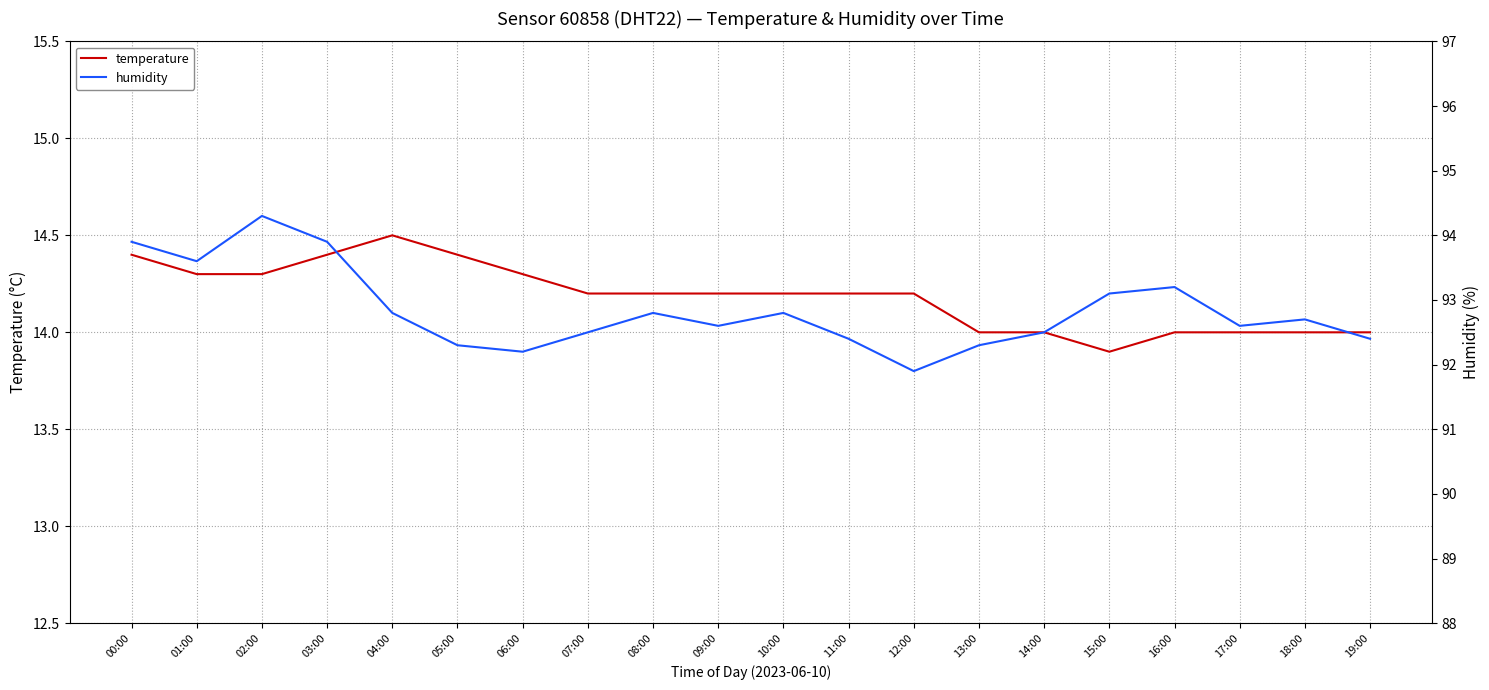

Where does the humidity series first go above 92?

00:00